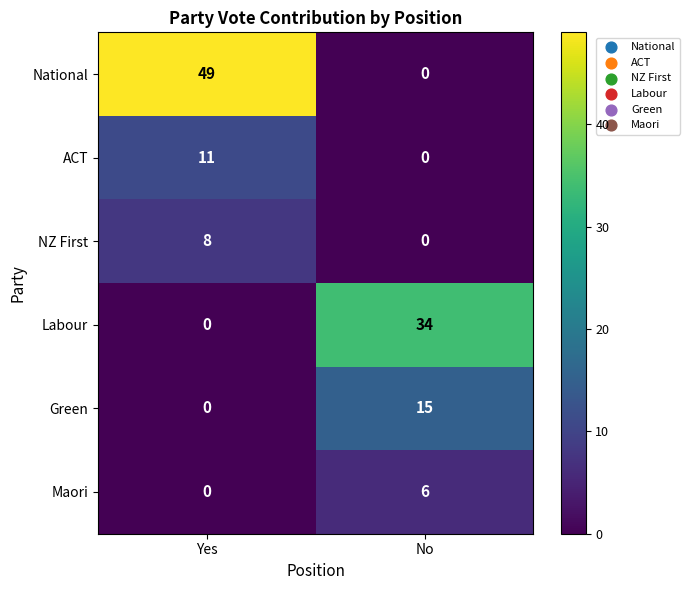

What is the spread (max minus min) of values at Yes?

49